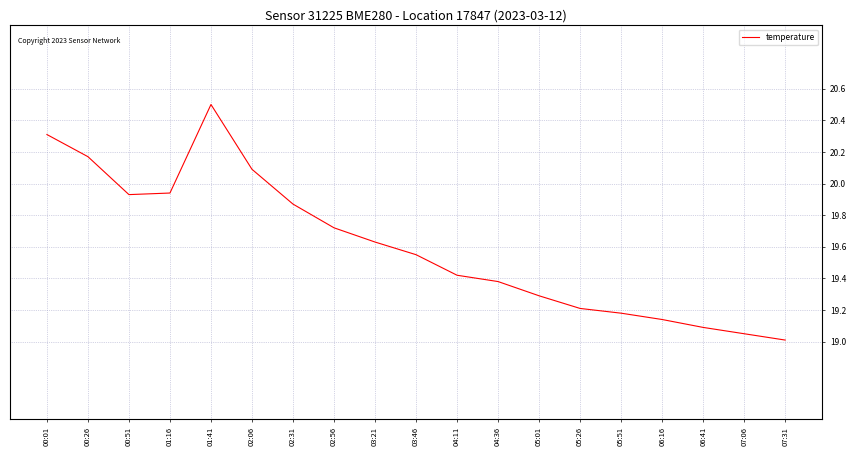

What is the difference between the maximum and minimum values?

1.5